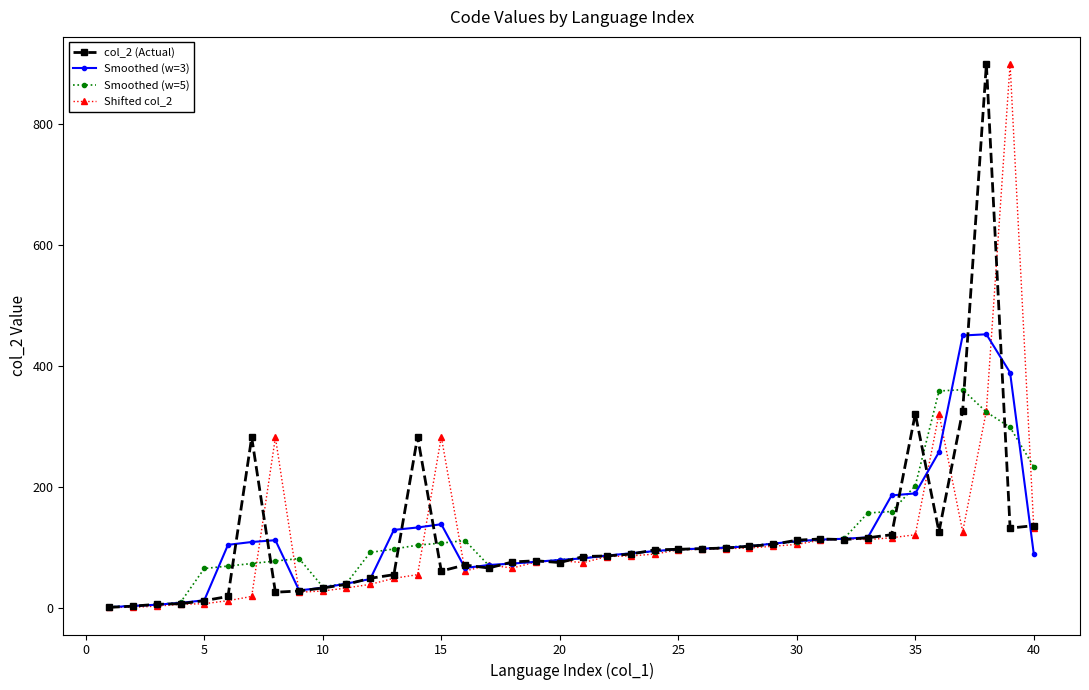

In Smoothed (w=3), how many points are higher than both neighbors (excluding endpoints)?

3